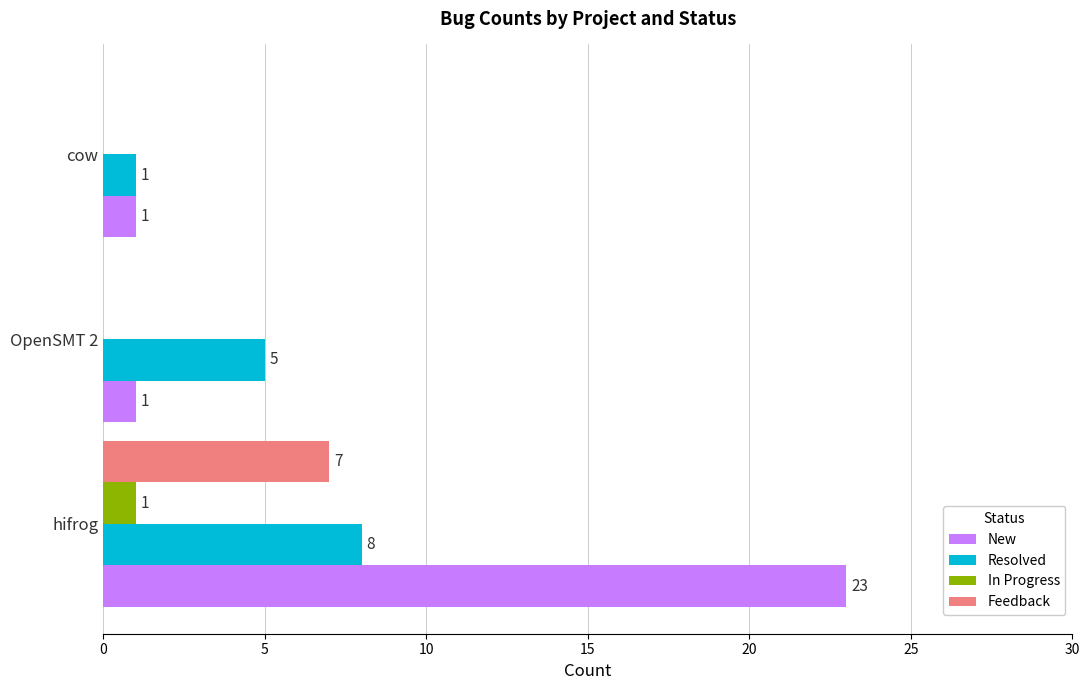

The value of Resolved at cow is 1. True or false?

True